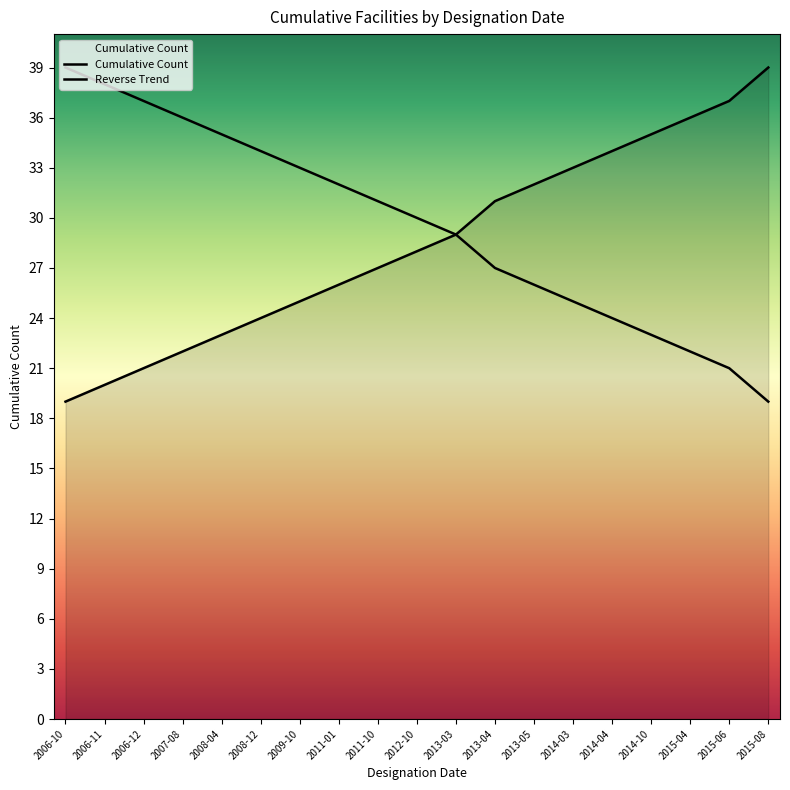

Does the chart have visible grid lines?

No